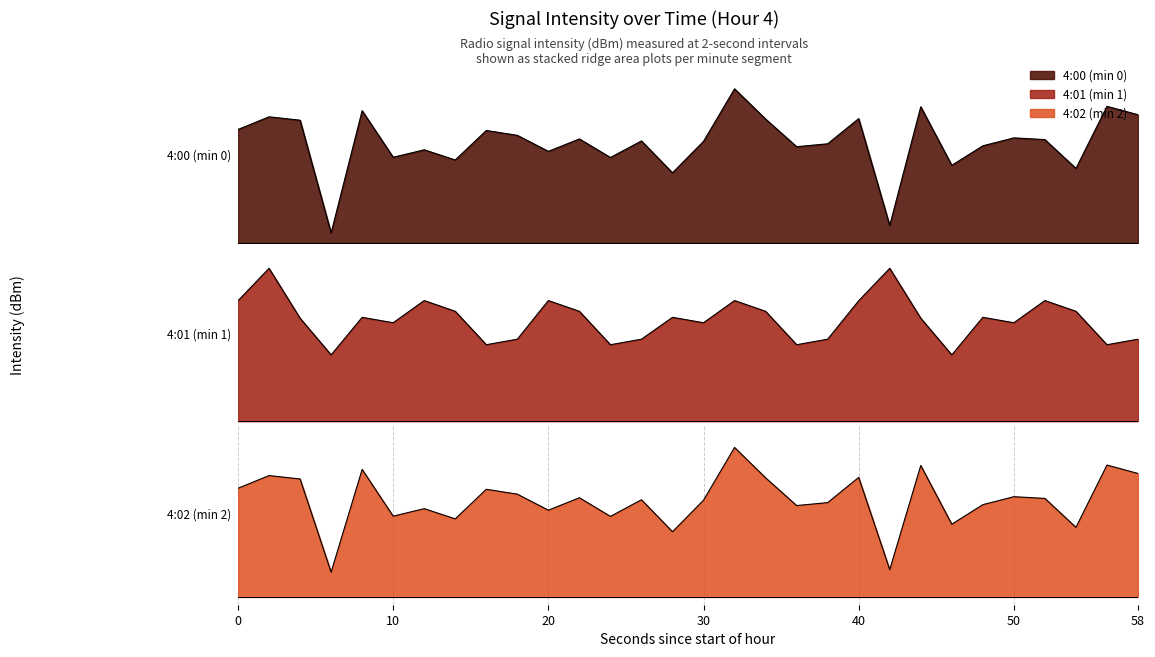

At which label does 4:00 intensity reach its peak?

32